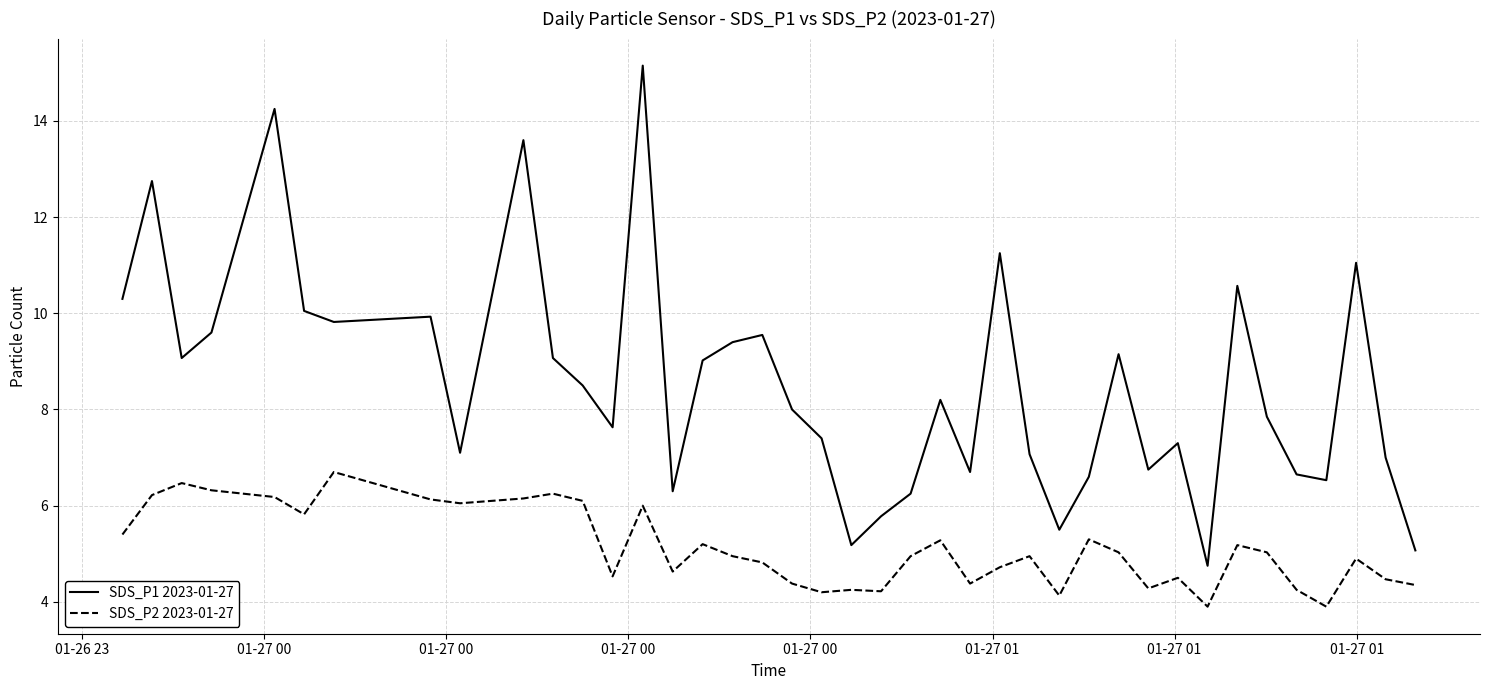

What is the smallest value displayed?

3.9